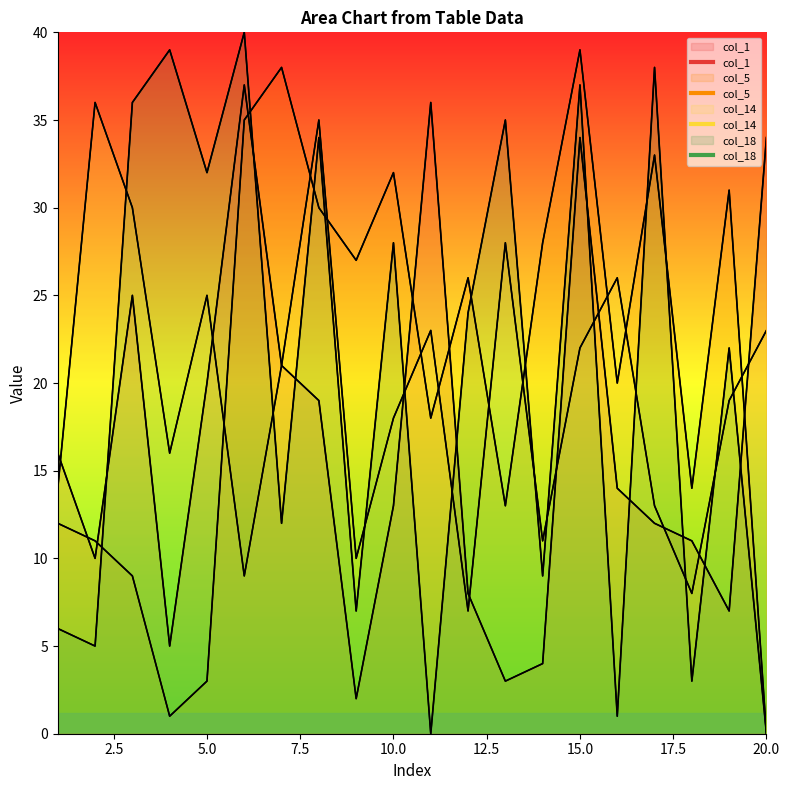

True or false: col_18 has a value of 25 at 6.

False